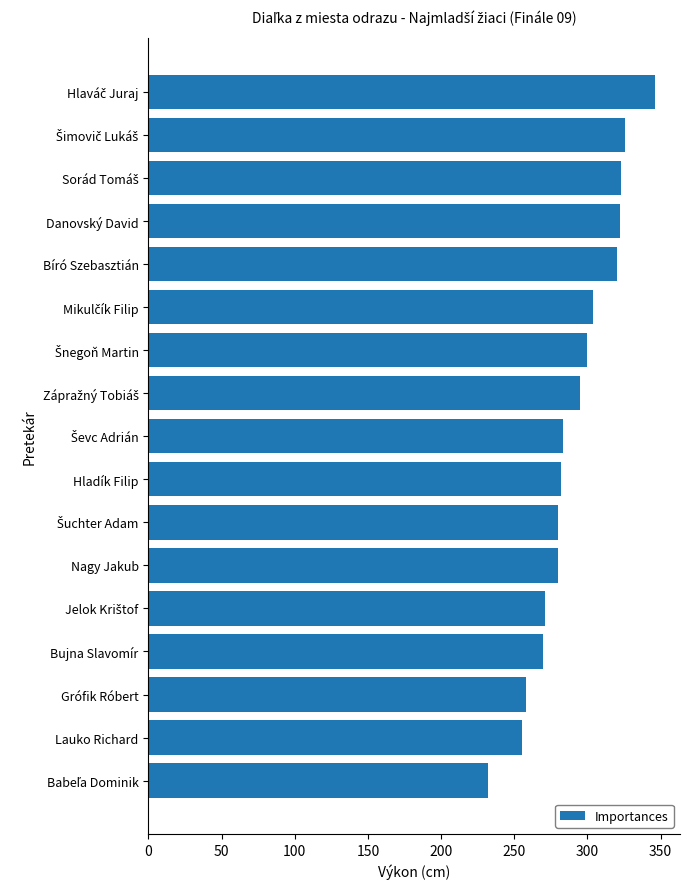

What is the value of the 3rd bar from the top?

323